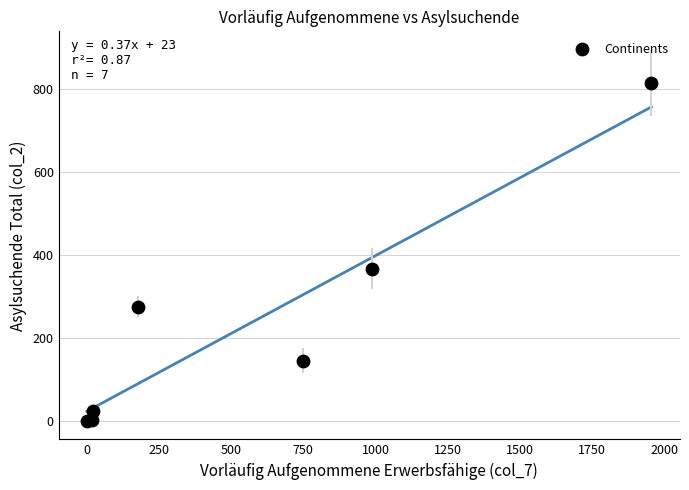

What Y value in the scatter plot is closest to 407?

367